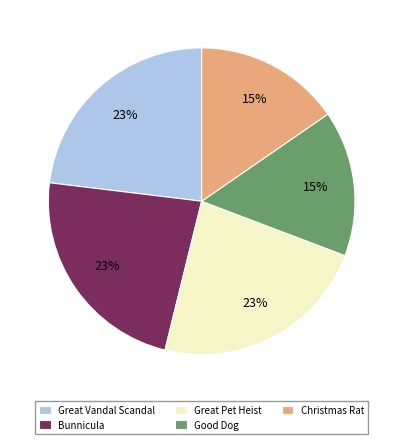

Does Great Pet Heist account for over 50% of the chart?

No